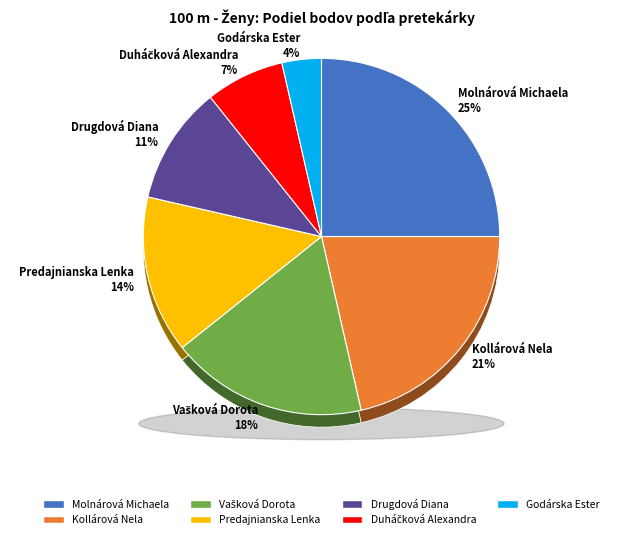

Do Molnárová Michaela and Godárska Ester together represent more than half of the pie?

No